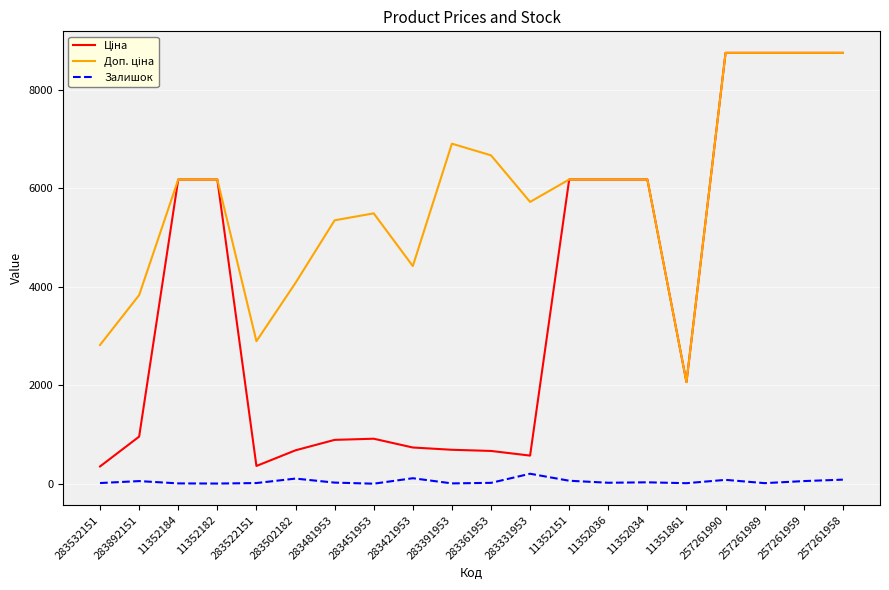

What is the highest value of the Залишок series?

204.0